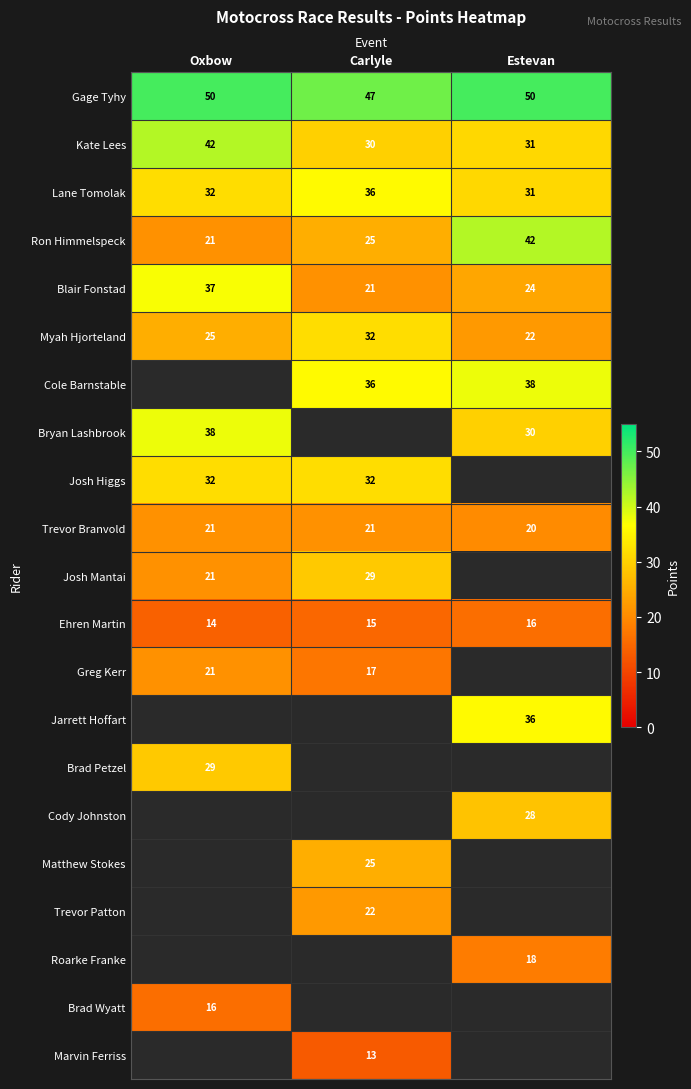

What is the average value of the Ron Himmelspeck series?

29